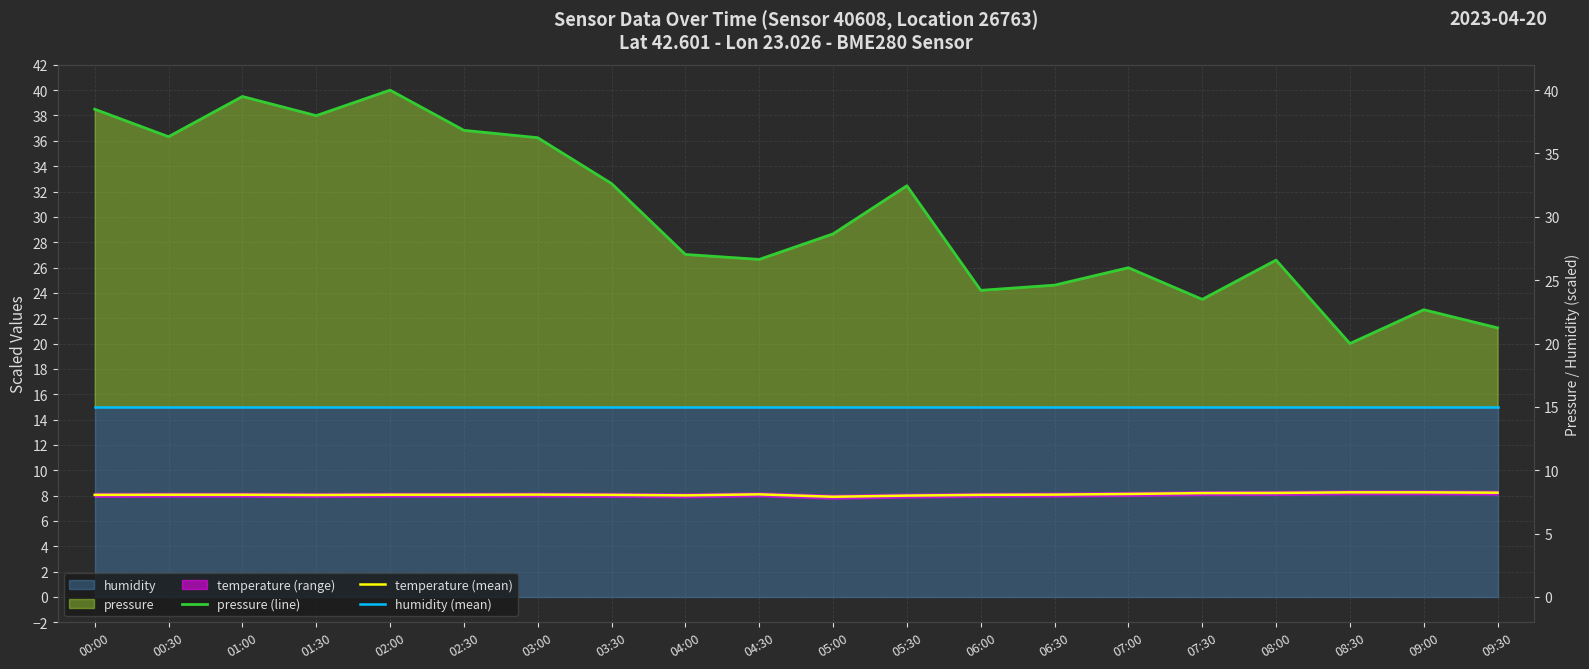

At which label does humidity (mean) reach its peak?

00:00